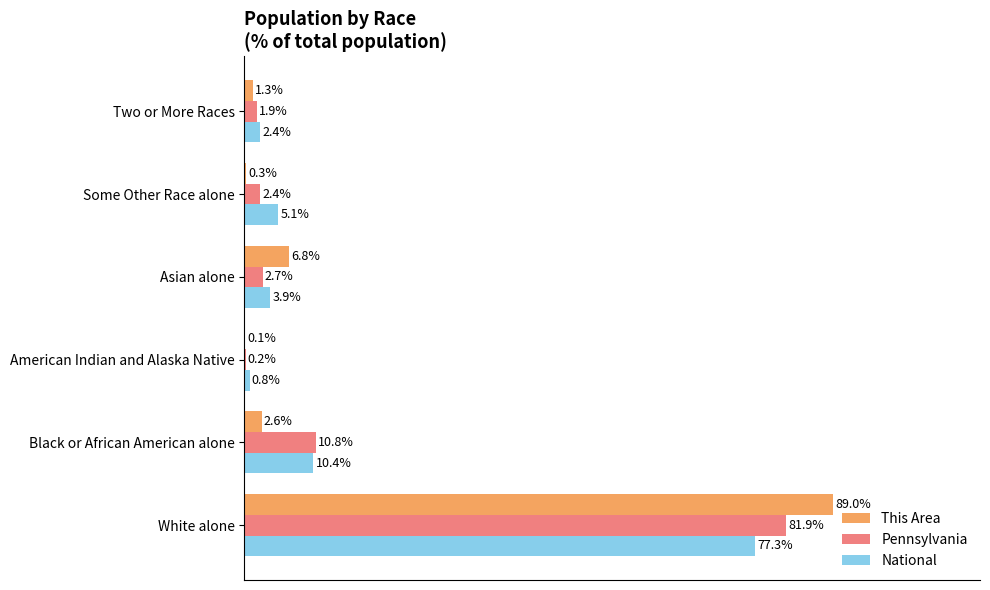

Which series has the widest spread of values?

This Area